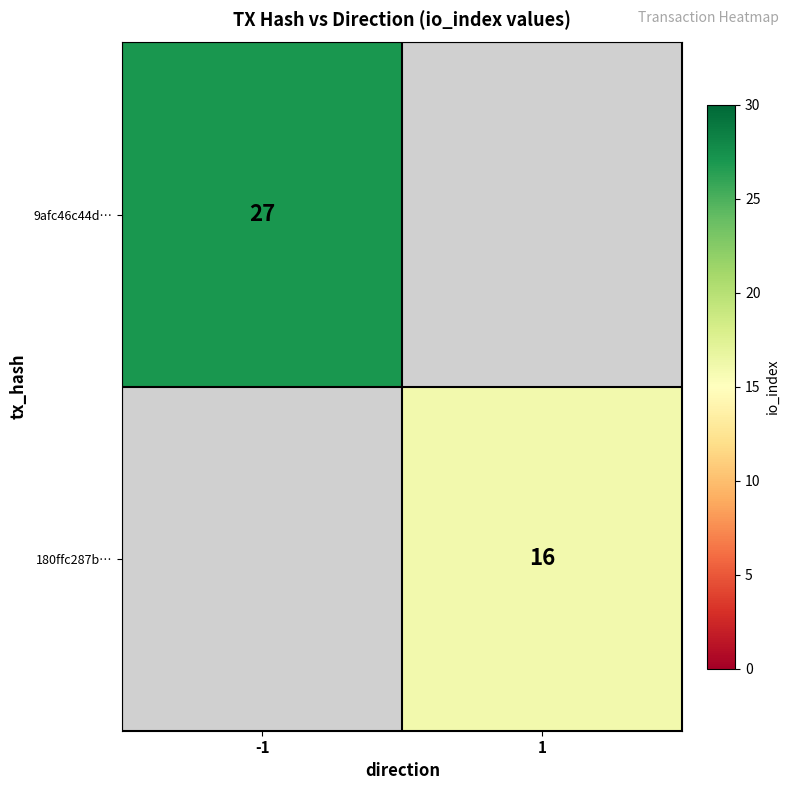

The value of 9afc46c44d… at -1 is 27. True or false?

True